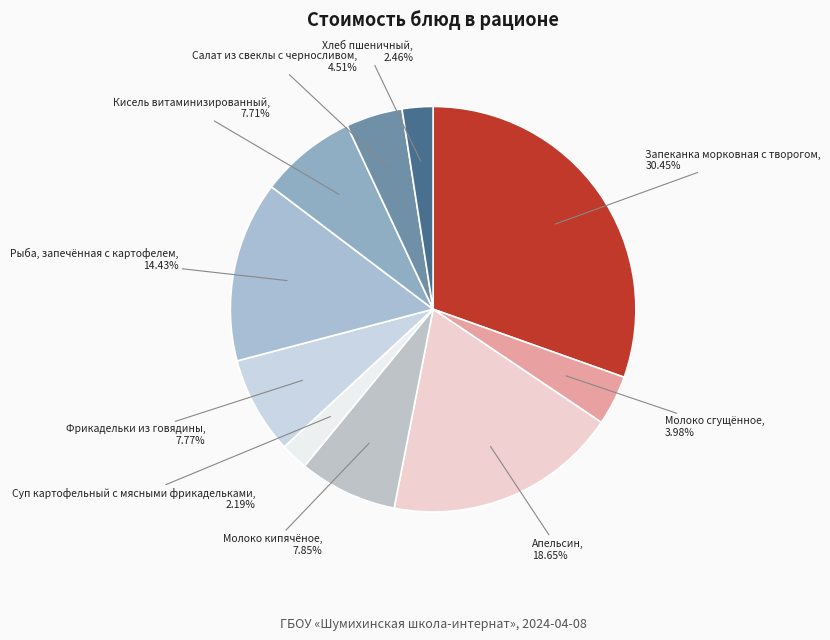

Which category has the smallest portion of the pie?

Суп картофельный с мясными фрикадельками